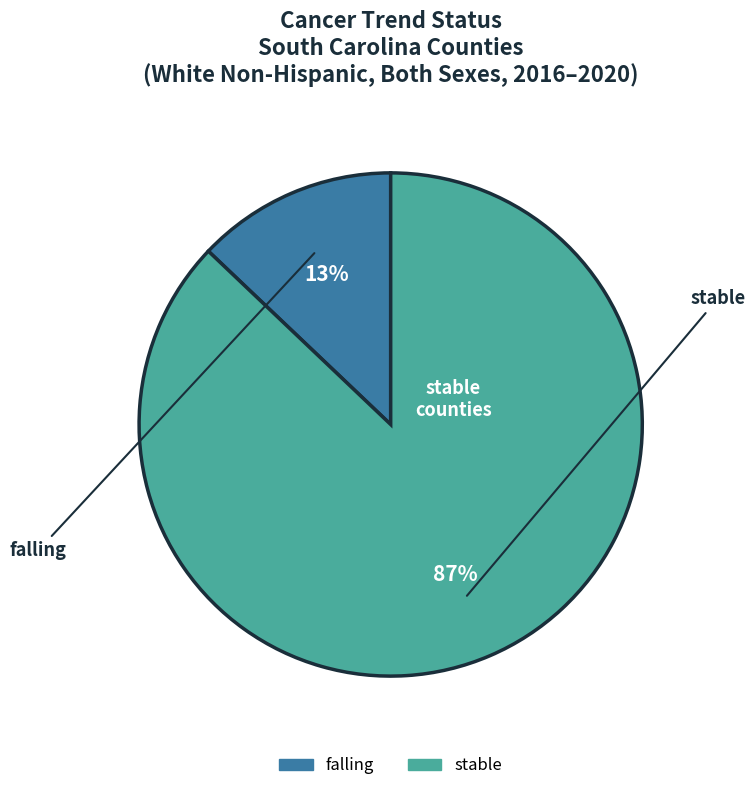

Is there a majority slice in this chart?

Yes